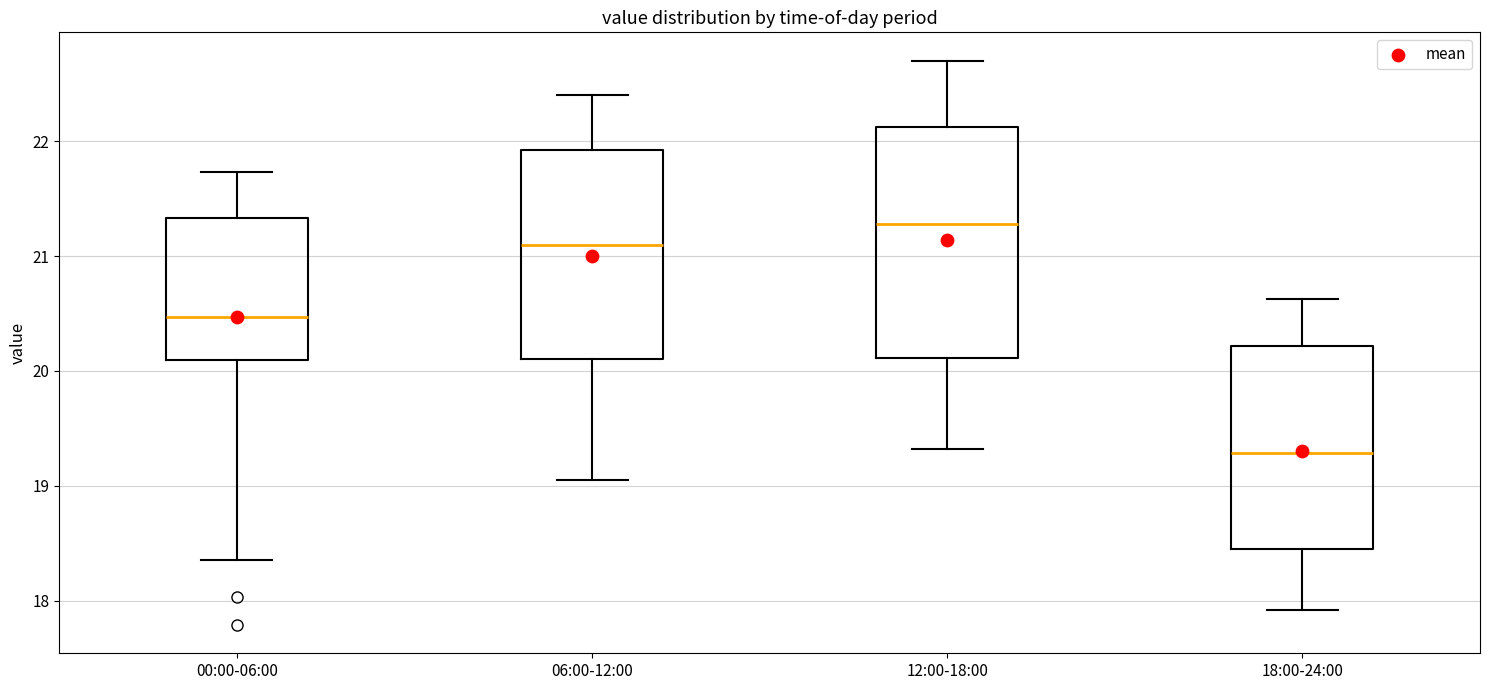

Which box is the tallest, from its lower edge to its upper edge?

12:00-18:00